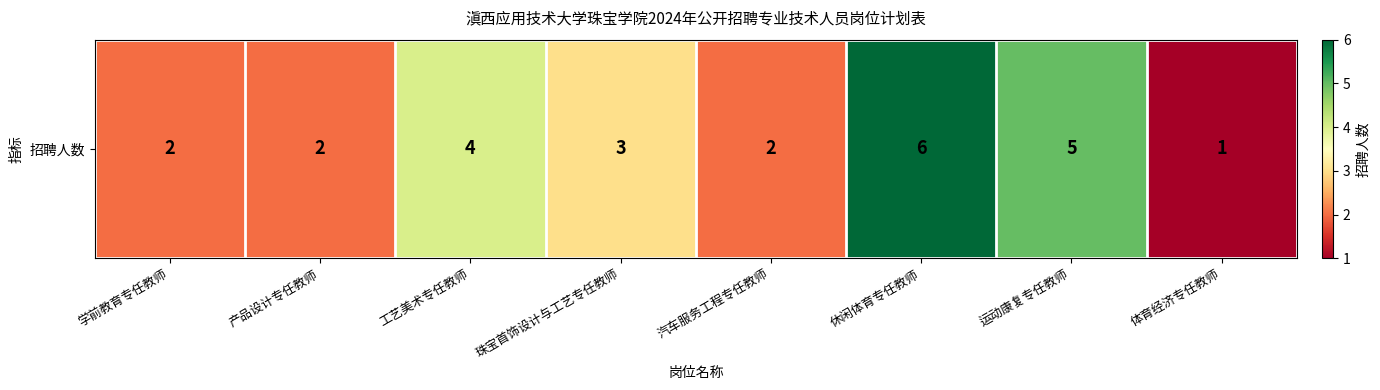

True or false: the data shows 3 at 工艺美术专任教师.

False